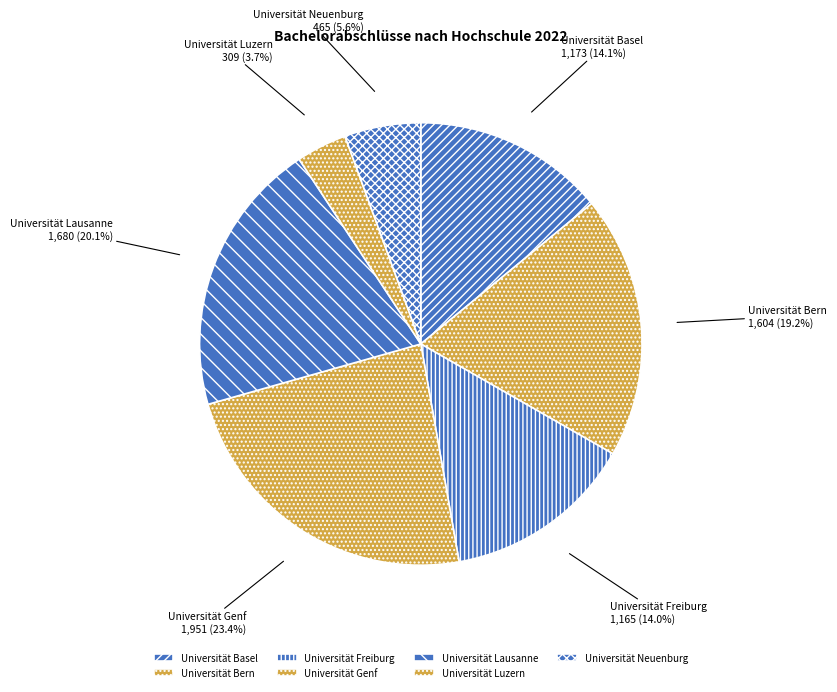

To the nearest percent, what is the difference between the Universität Neuenburg and Universität Basel slice percentages?

8%